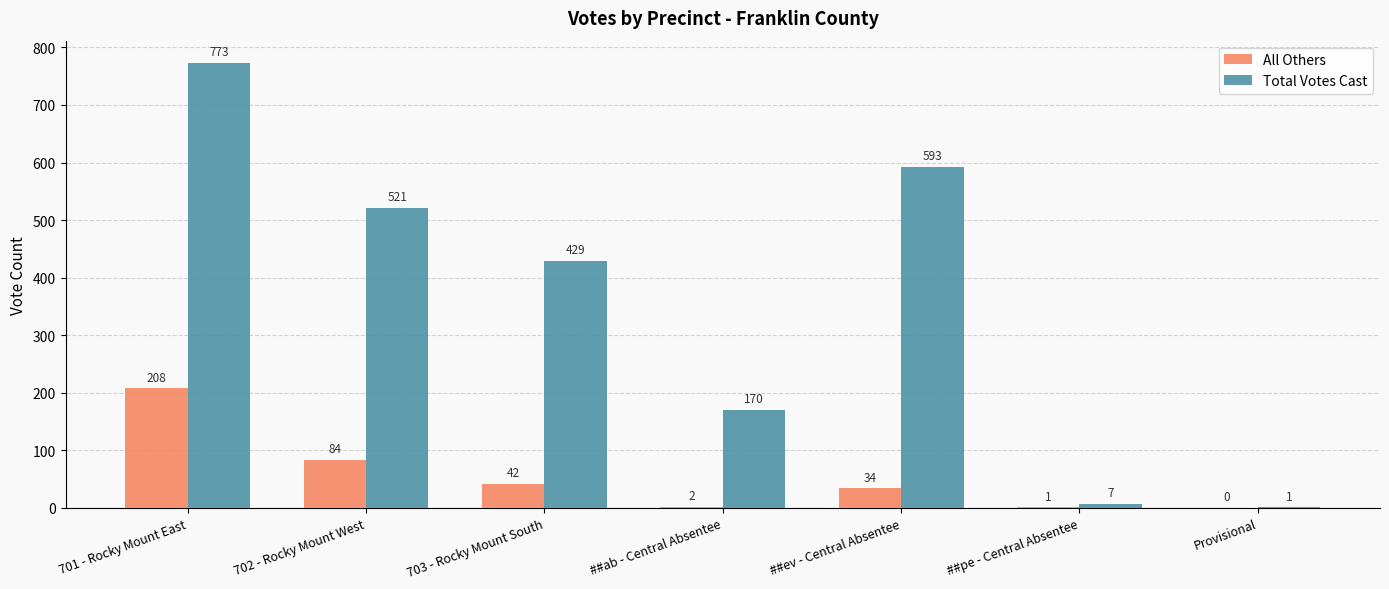

The value of All Others at 701 - Rocky Mount East is 47. True or false?

False